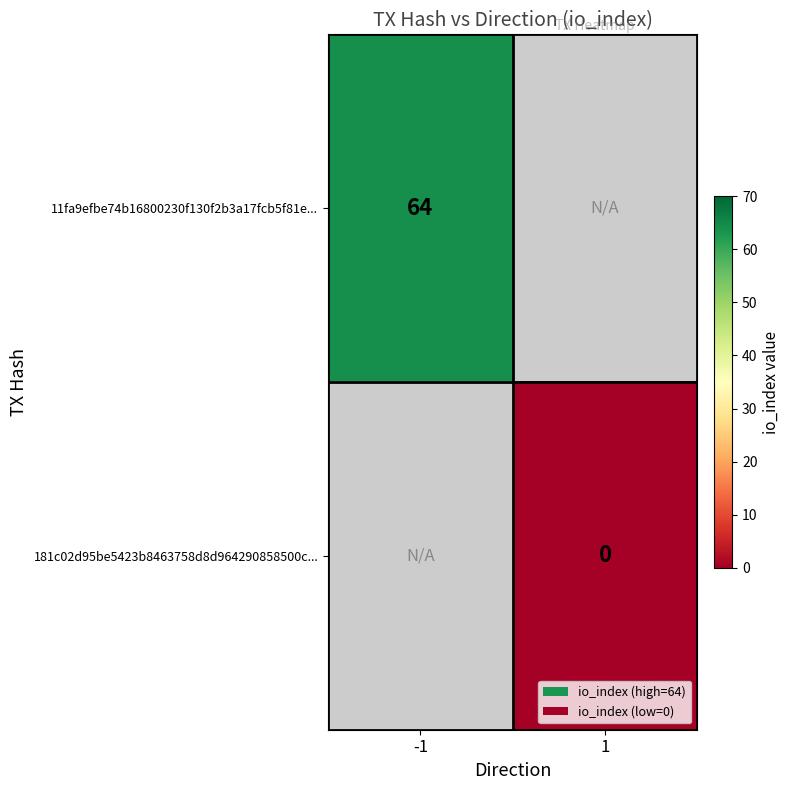

The value of 11fa9efbe74b16800230f130f2b3a17fcb5f81e... at -1 is 64. True or false?

True